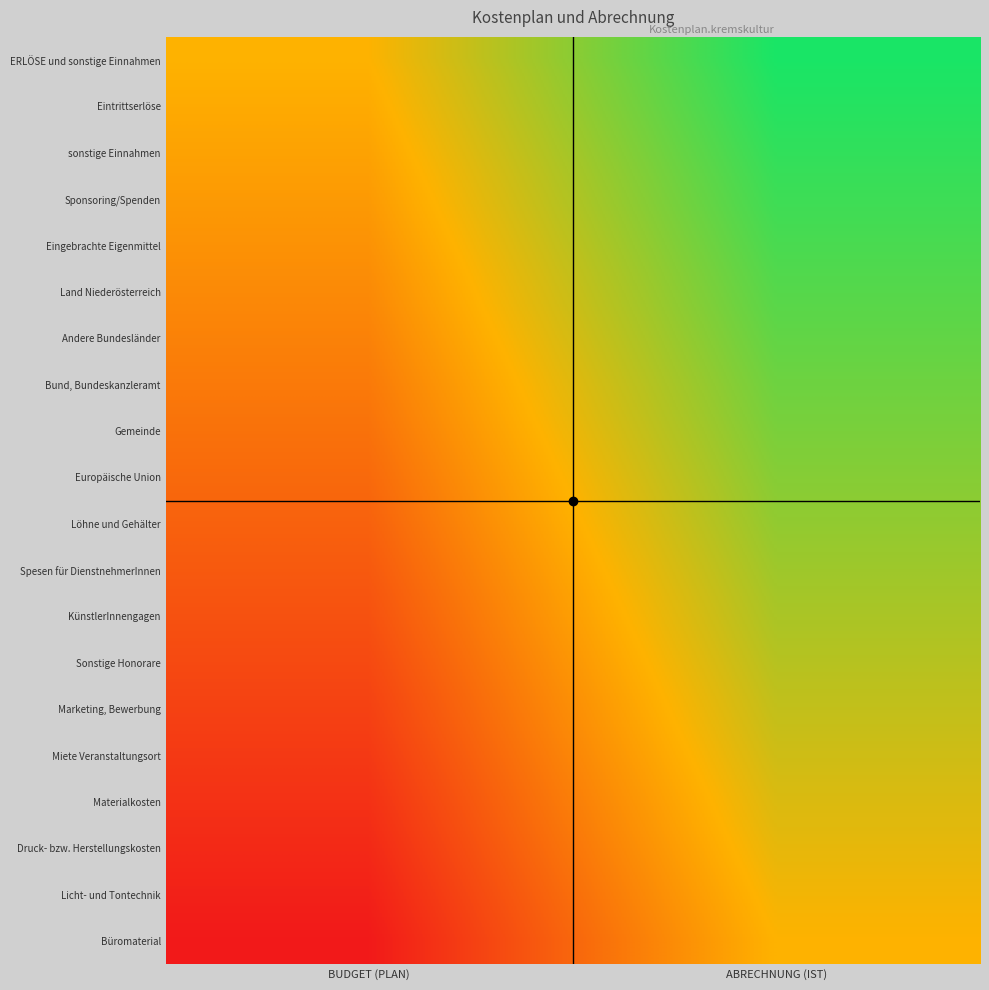

At how many categories does at least one series exceed 0?

1